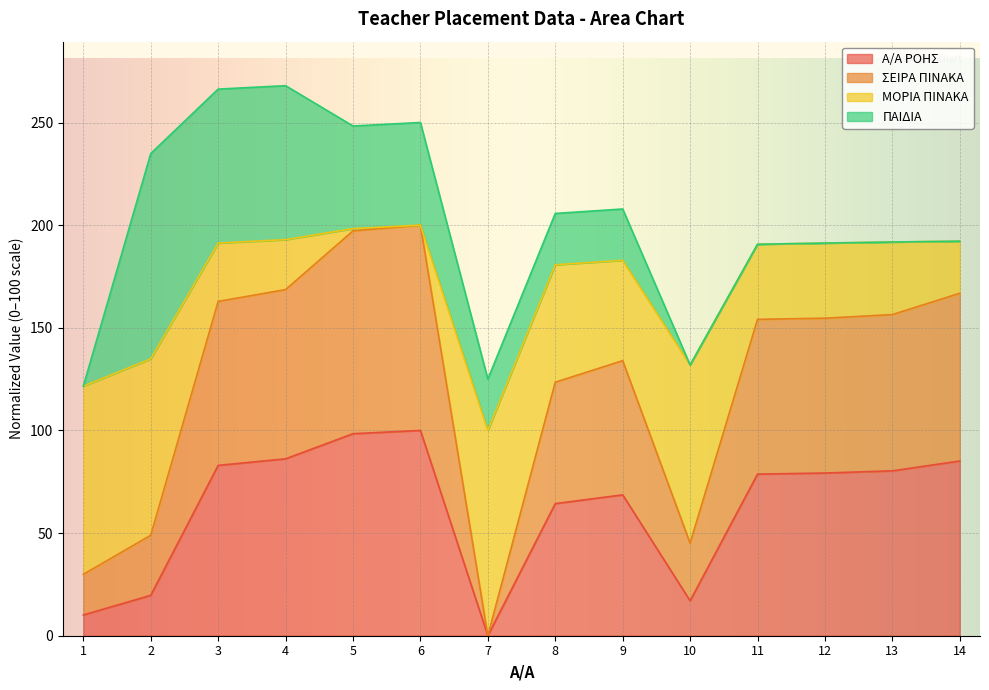

What is the value of the ΣΕΙΡΑ ΠΙΝΑΚΑ point at the 5th from the left?

197.2